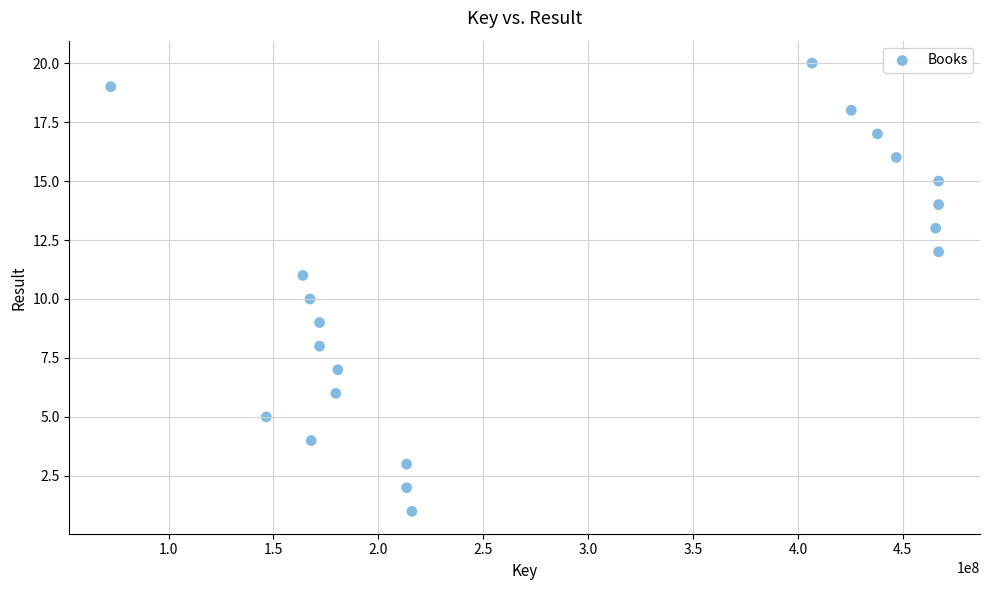

What is the range of X values (max minus min)?

394588160